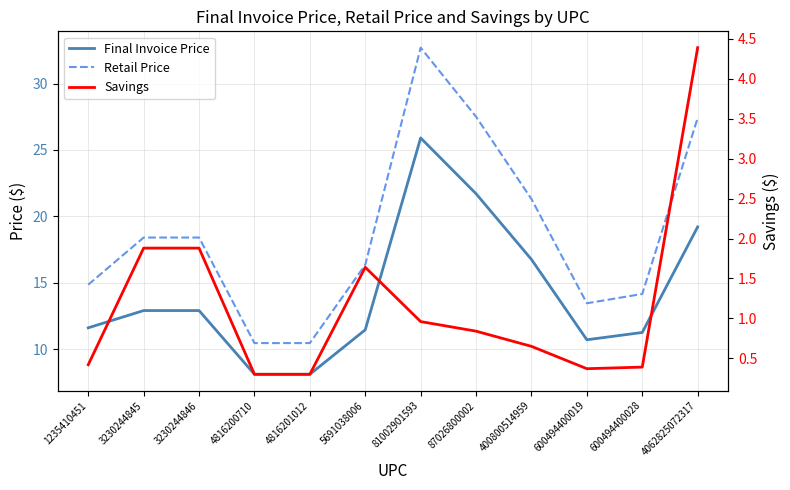

At how many categories does at least one series exceed 9?

12